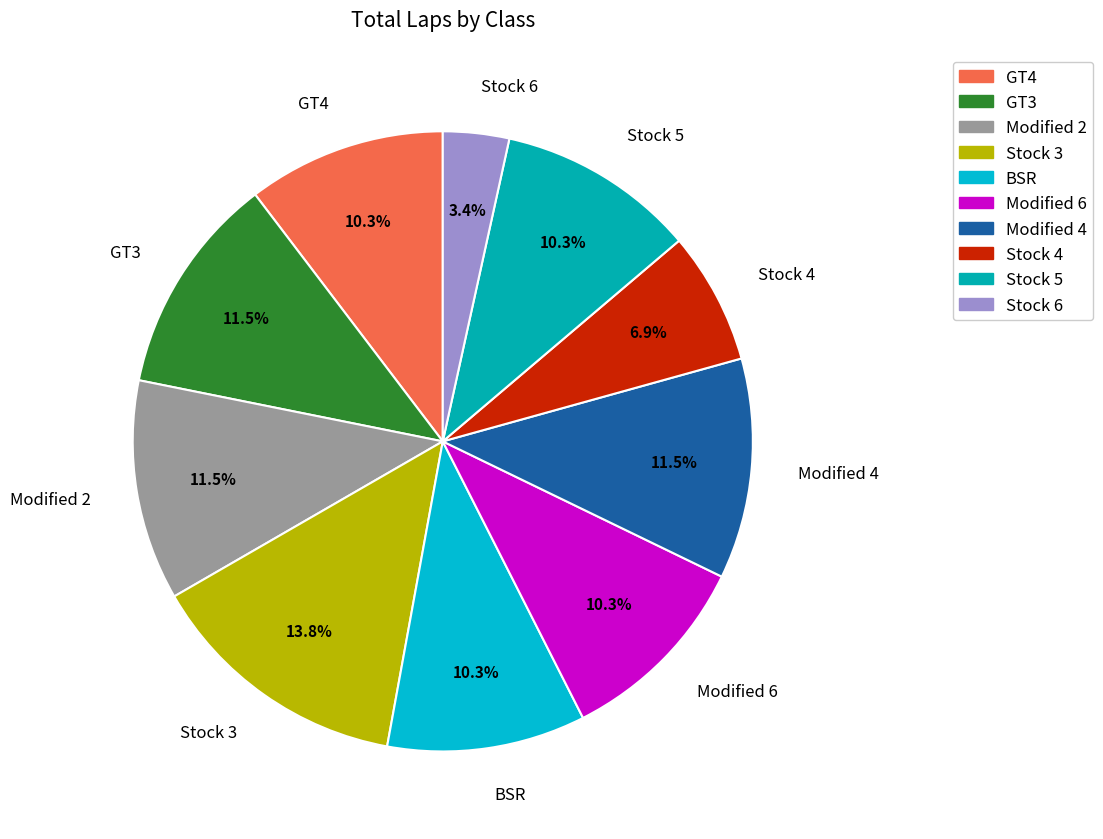

What is the smallest slice in the pie chart?

Stock 6